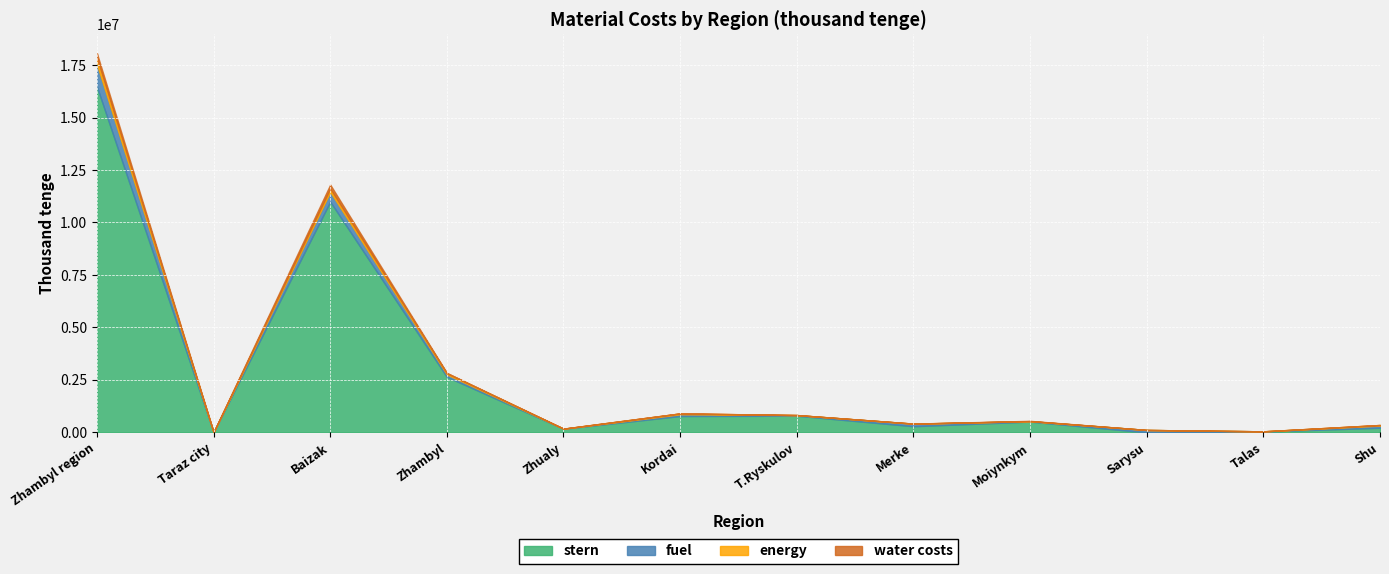

Is the value of water costs at Talas greater than the value of fuel at Zhambyl region?

No